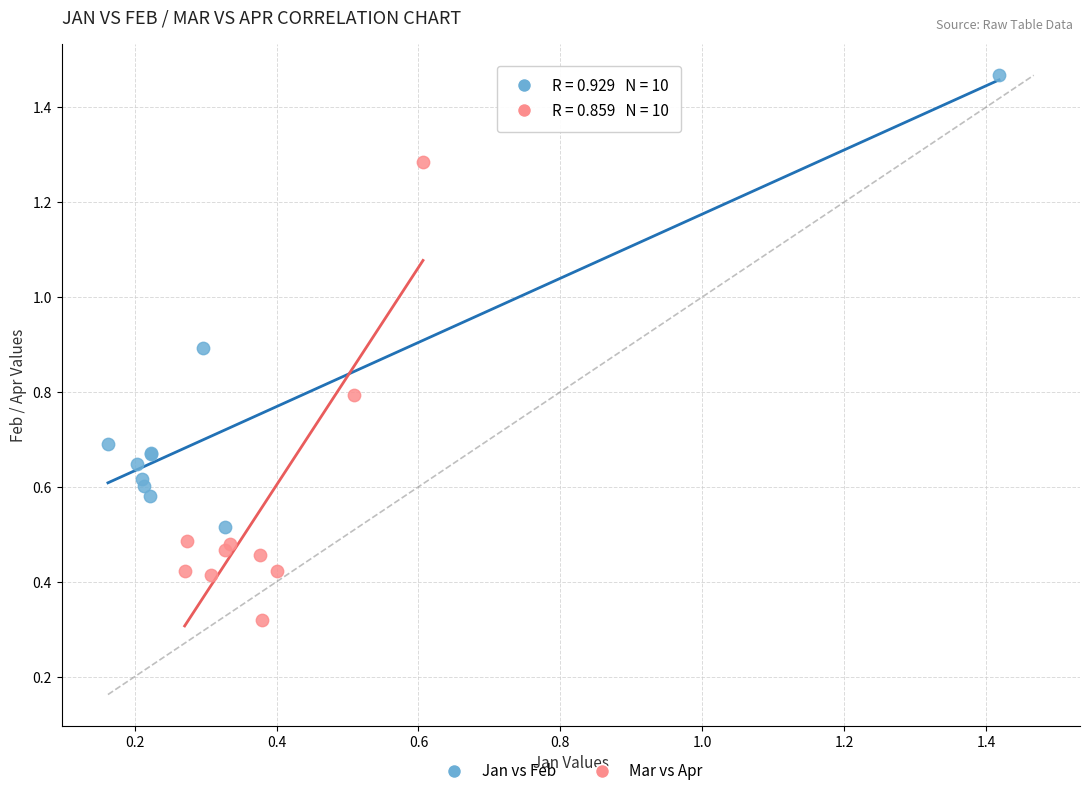

Which series reaches the maximum Y coordinate?

Jan vs Feb